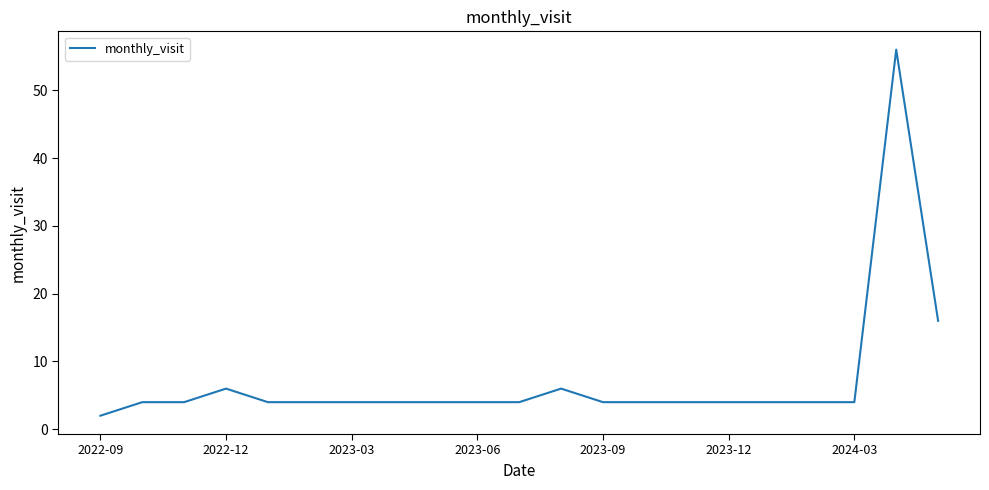

How many lines are shown in the chart?

1